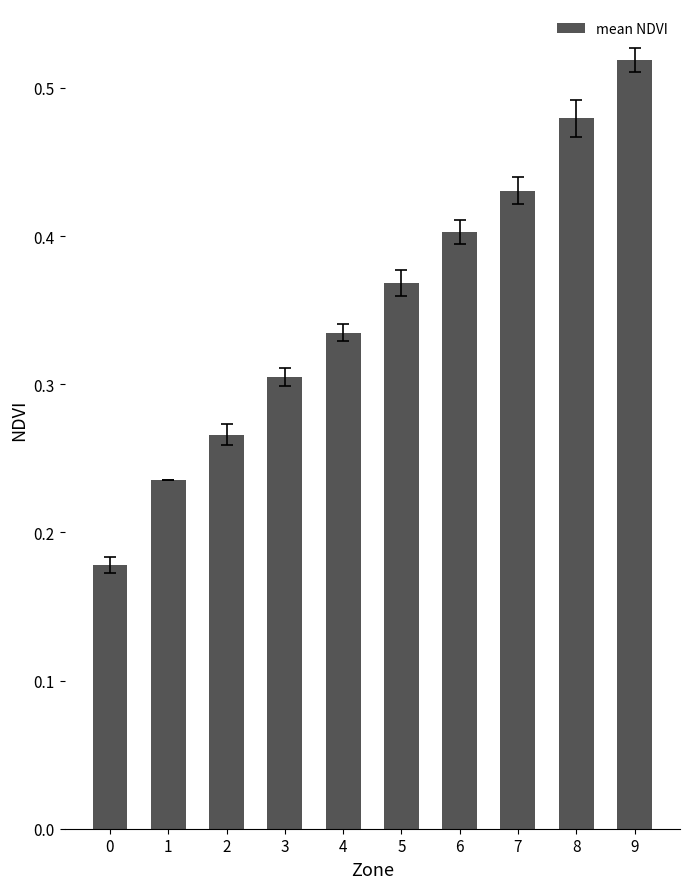

What is the change in value from 6 to 9?

+0.1